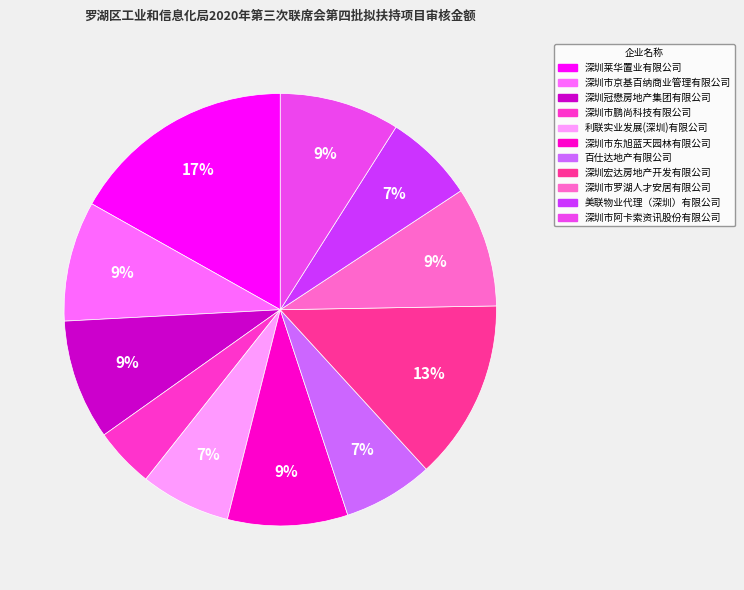

The 深圳冠懋房地产集团有限公司 slice represents 9% of the pie. True or false?

True